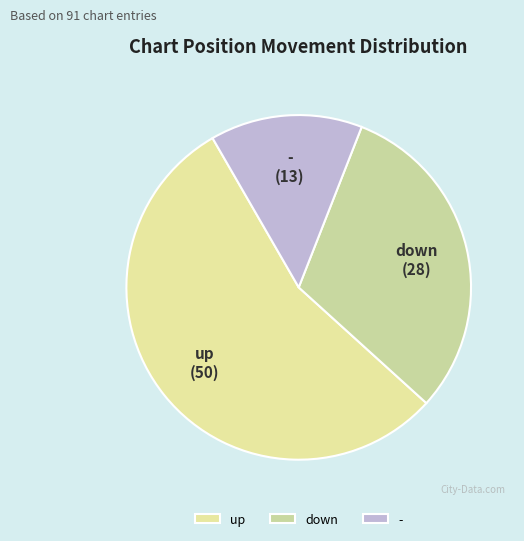

Is it true that down is 31% of the pie?

True